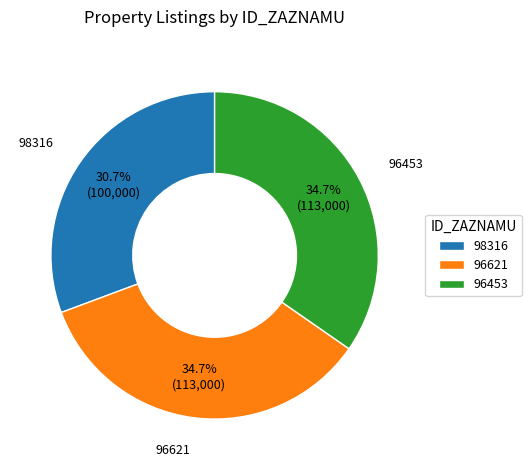

Which slice is the smallest?

98316